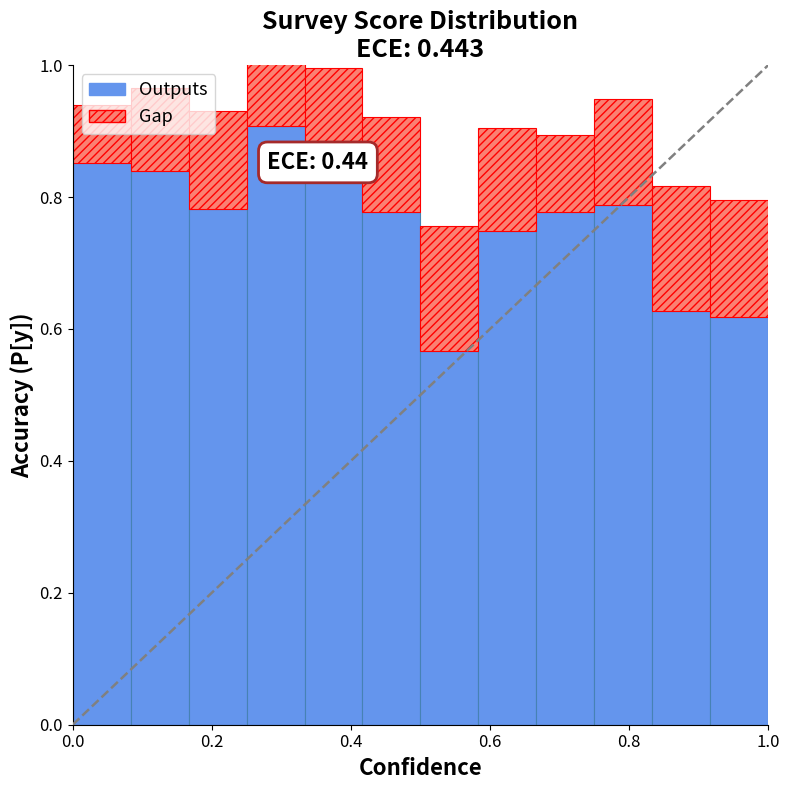

What is the difference between the maximum and minimum values in the Outputs series?

0.3